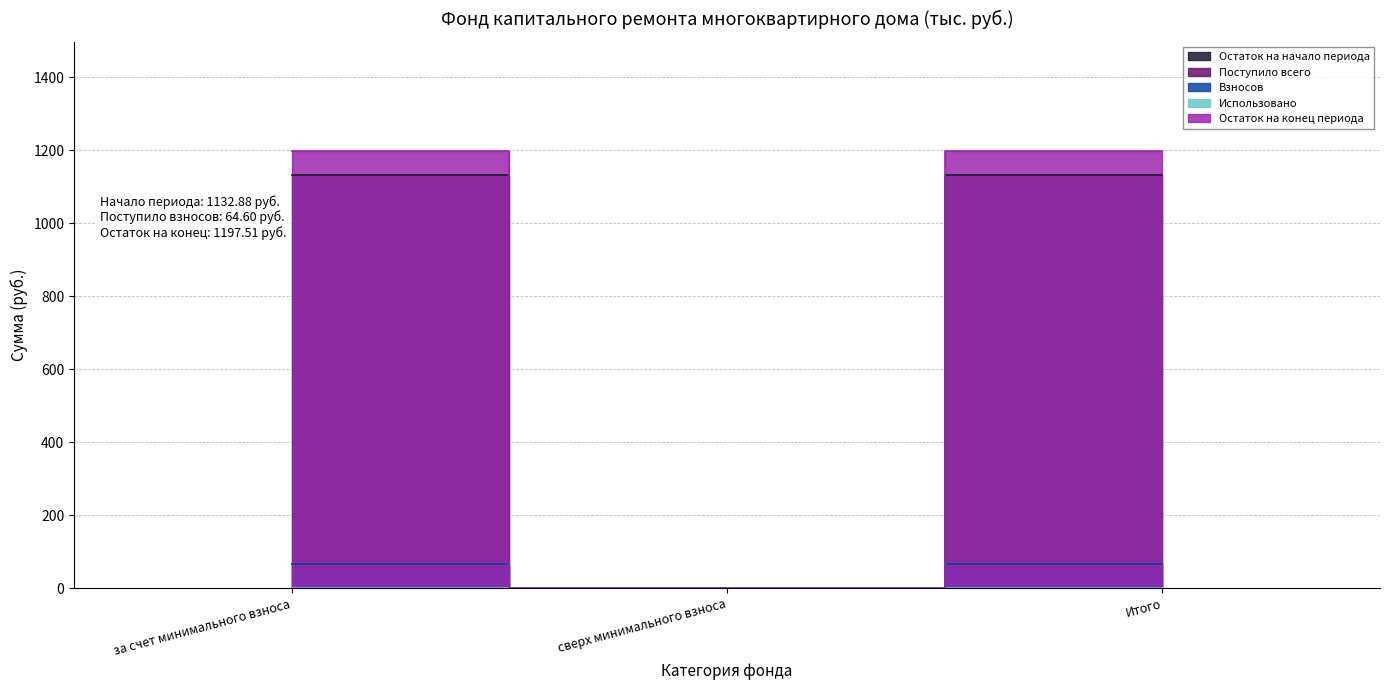

Rank the categories by Остаток на начало периода value from highest to lowest.

за счет минимального взноса, Итого, сверх минимального взноса